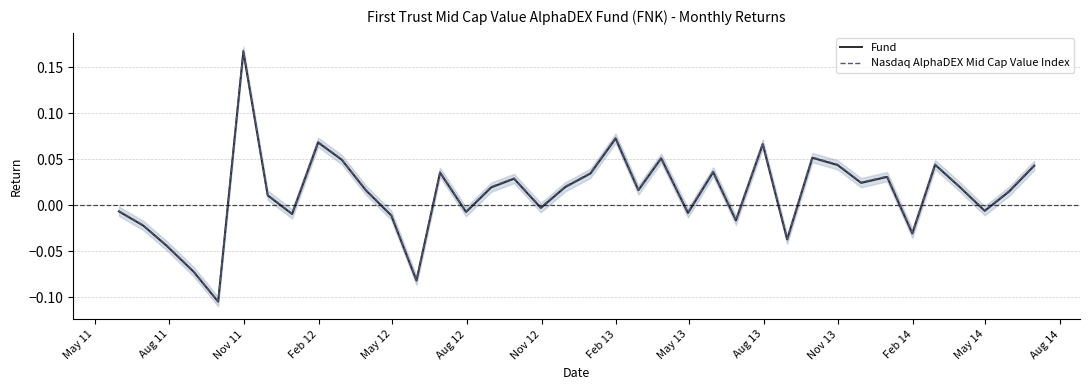

How many values in Fund are above zero?

23